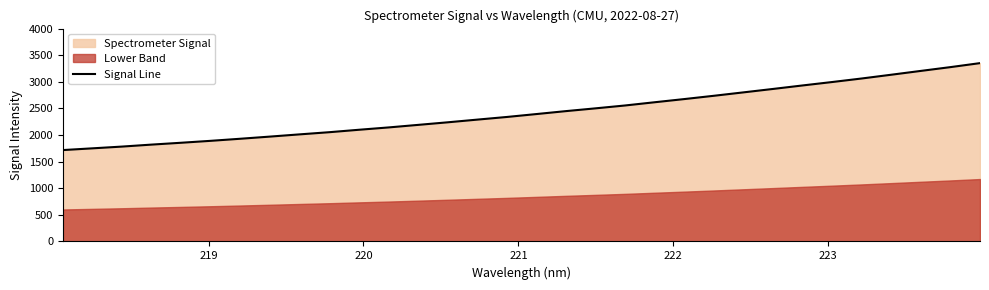

What is the greatest value displayed?

3351.1